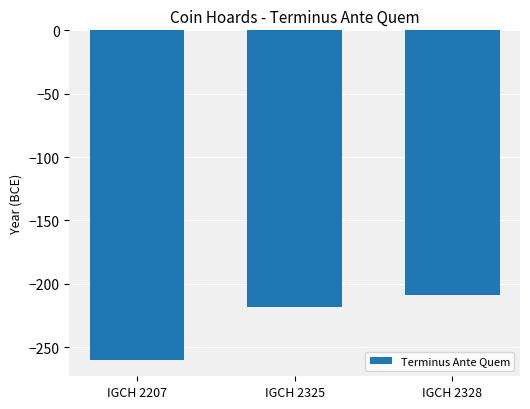

How many values are below -218?

1